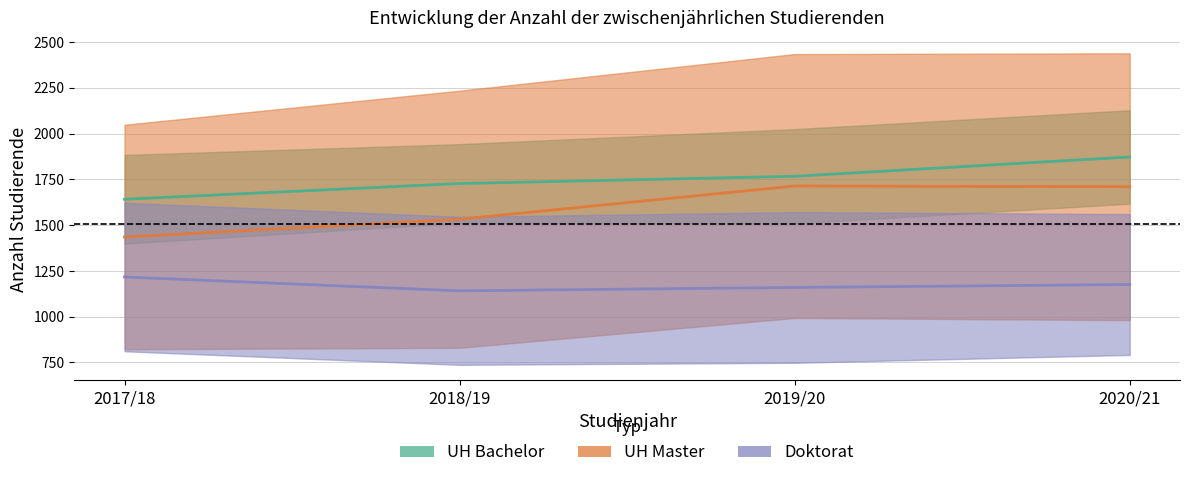

Is the value of Doktorat Mitte at 2020/21 greater than the value of UH Master Mitte at 2020/21?

No